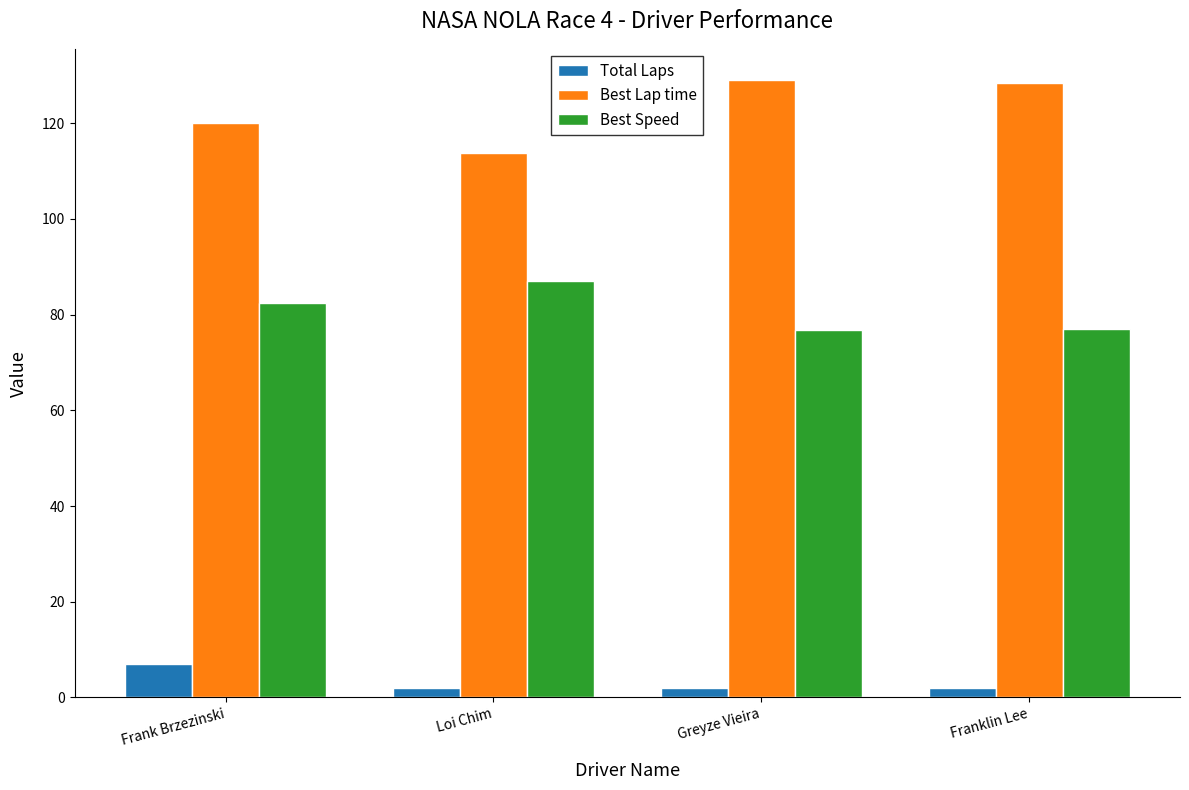

List the series in order of their overall mean, highest first.

Best Lap time, Best Speed, Total Laps